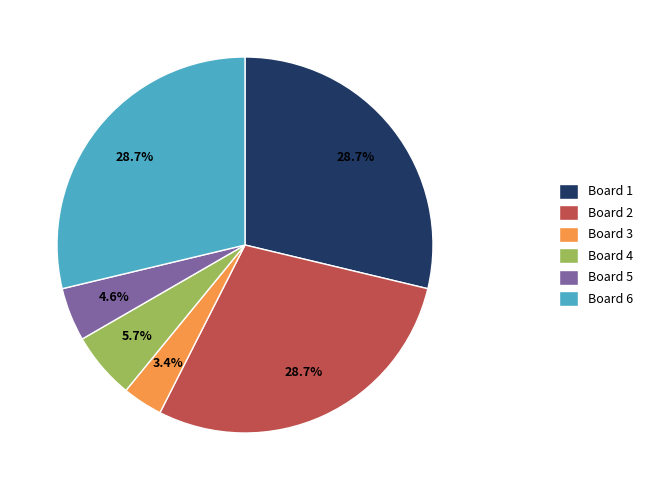

Count the number of slices in the pie.

6